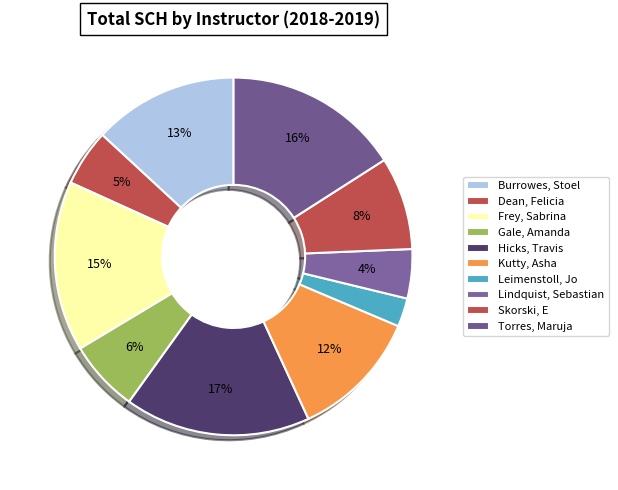

Count the number of slices in the pie.

10